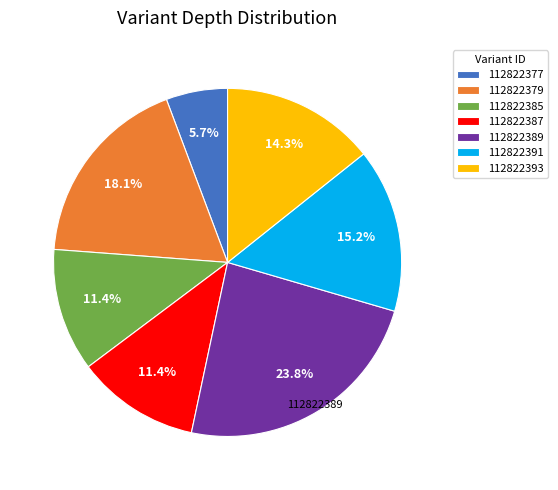

Is 112822391 the majority of the pie?

No